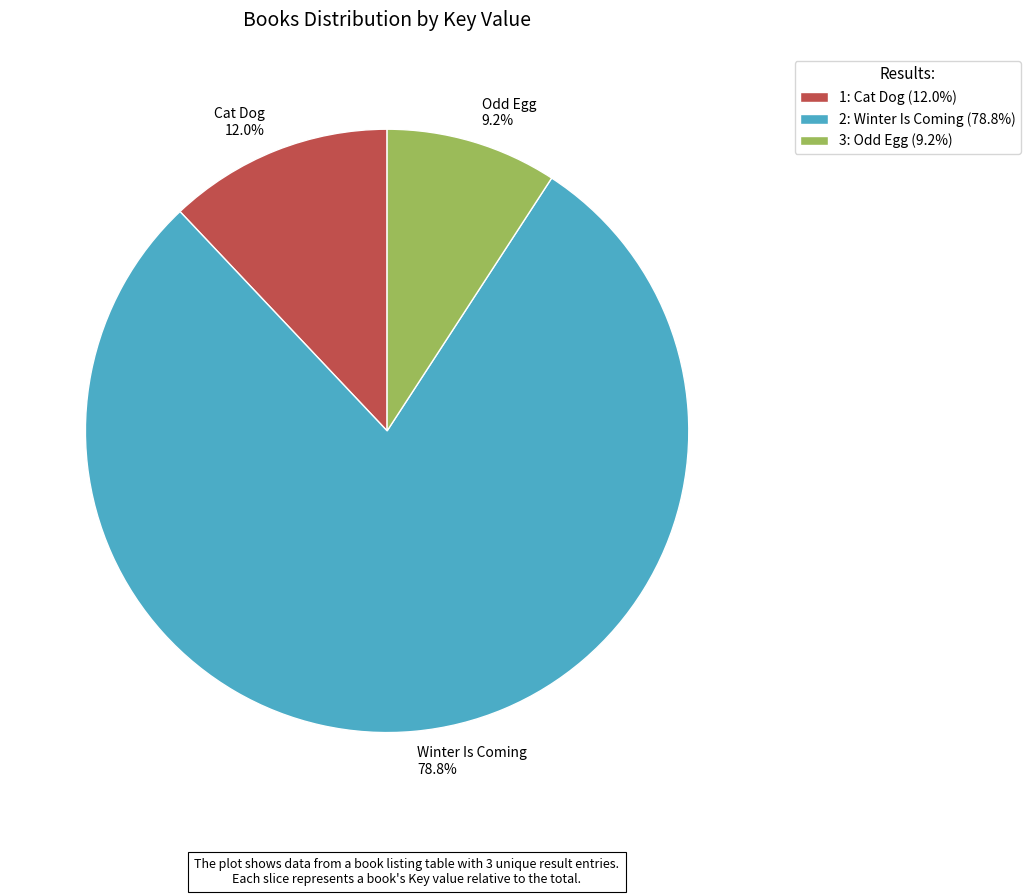

How many slices are in this pie chart?

3